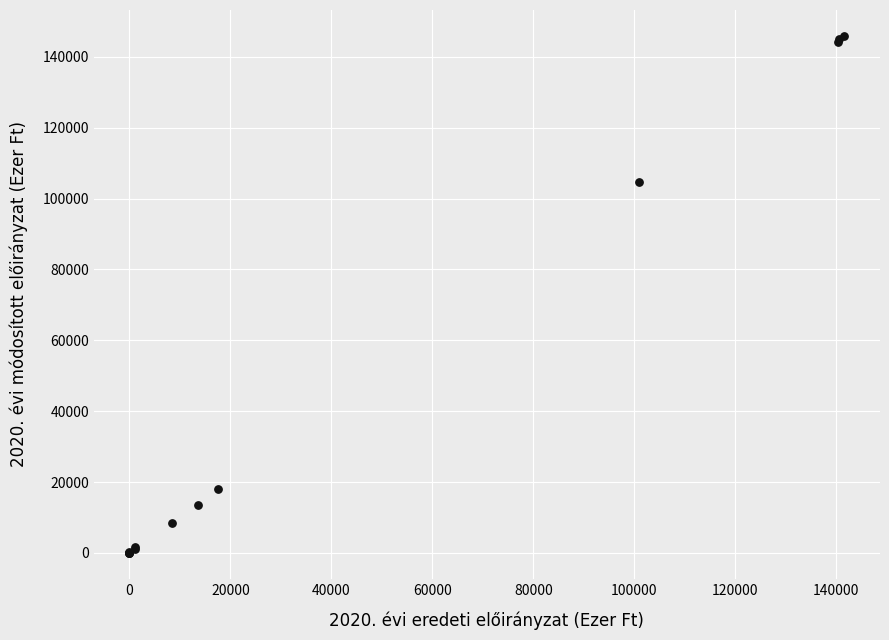

What Y value in the scatter plot is closest to 72977?

104702